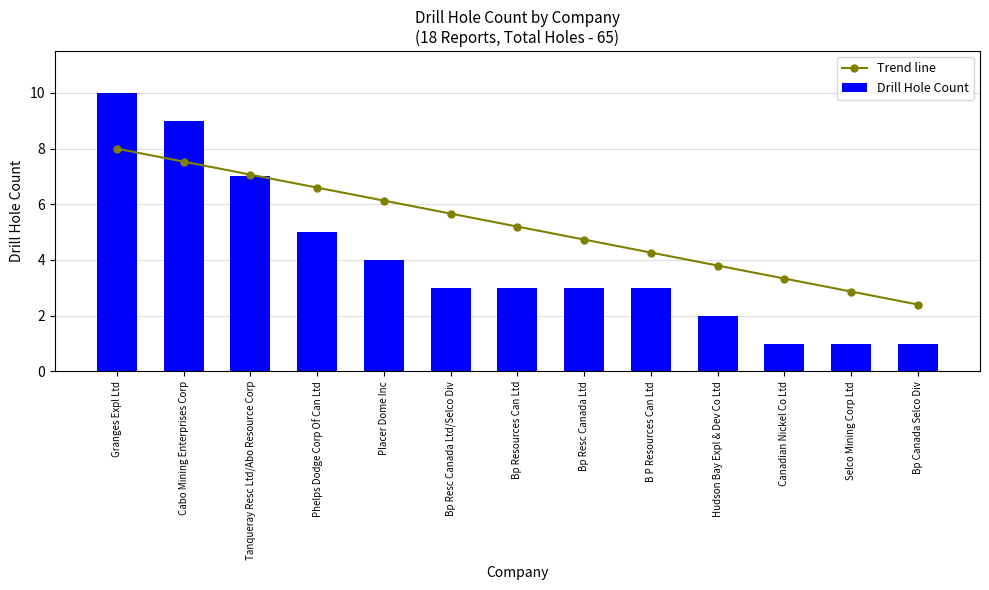

At which label does Drill Hole Count reach its minimum?

Canadian Nickel Co Ltd